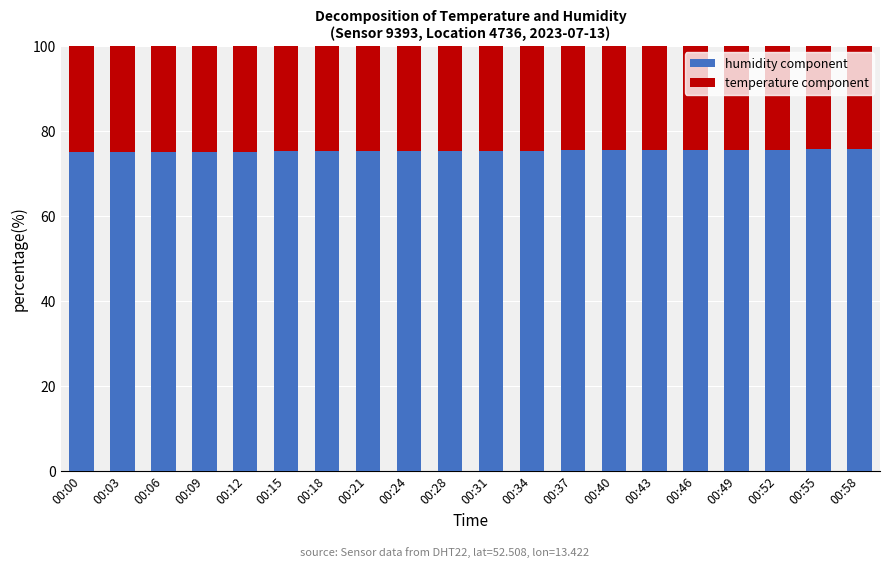

What is the lowest value of the humidity component series?

75.1